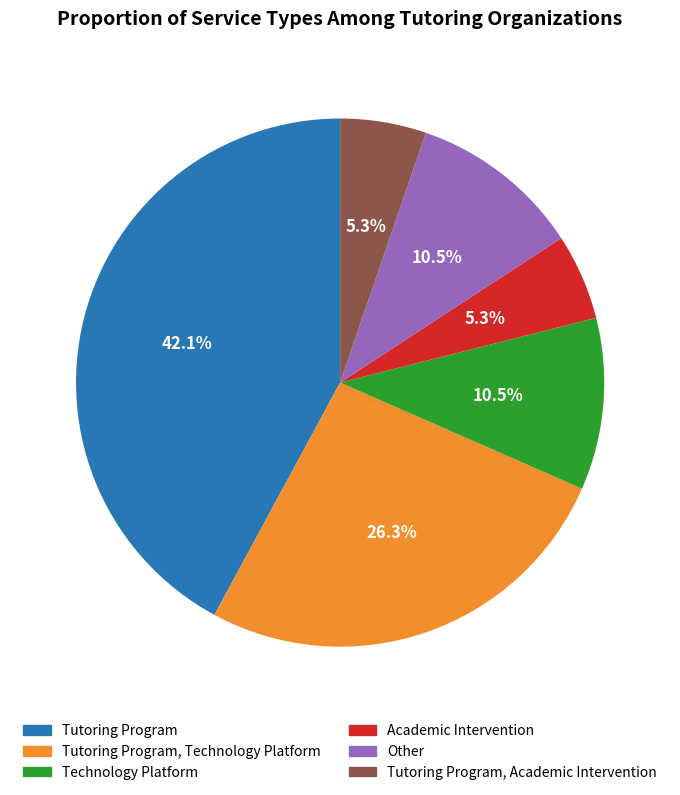

Which has a higher value, Tutoring Program, Academic Intervention or Tutoring Program?

Tutoring Program